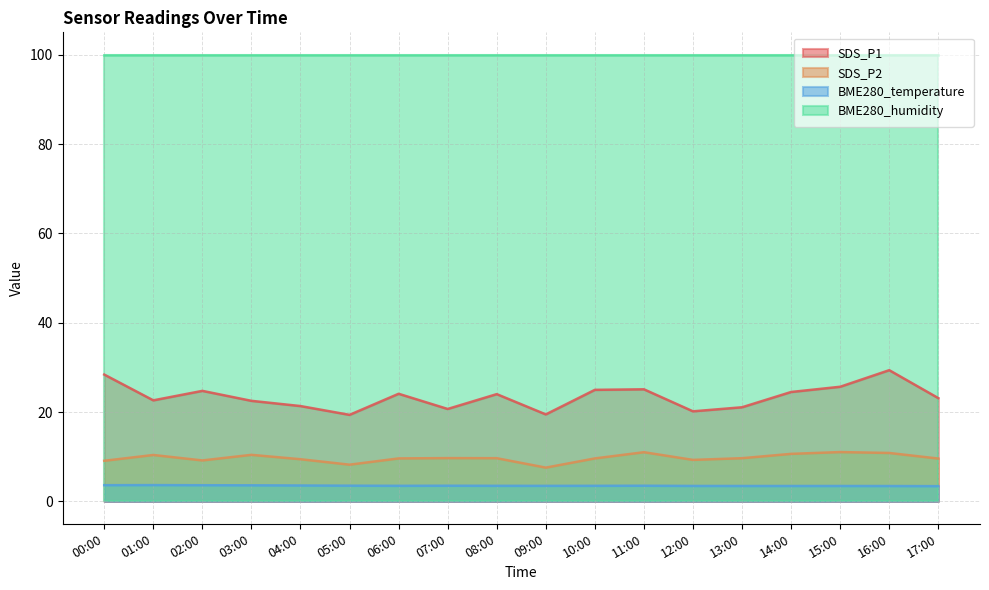

List the series in order of their peak value, highest first.

BME280_humidity, SDS_P1, SDS_P2, BME280_temperature